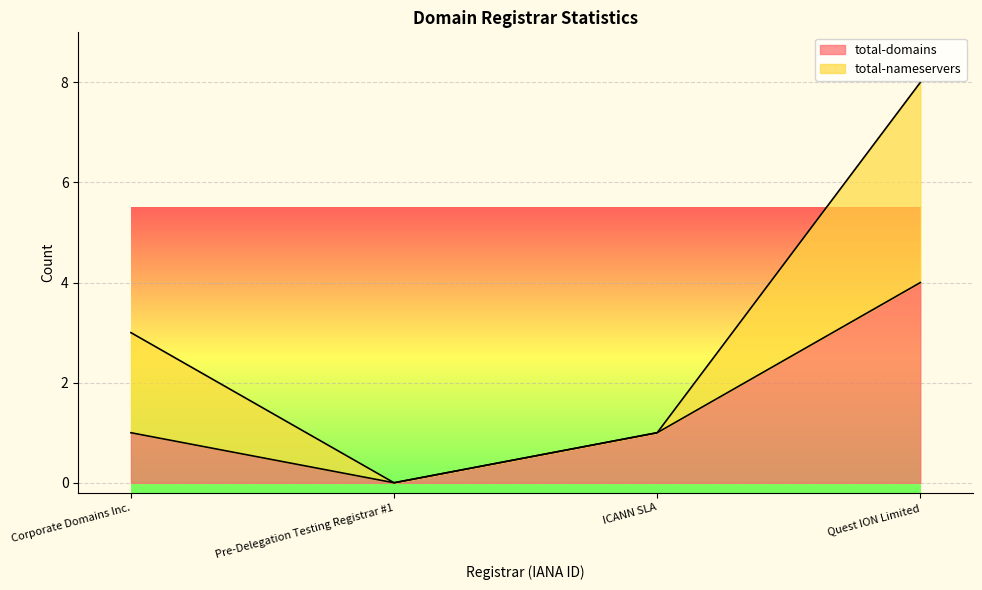

Rank the categories by value from lowest to highest.

Pre-Delegation Testing Registrar #1, Corporate Domains Inc., ICANN SLA, Quest ION Limited